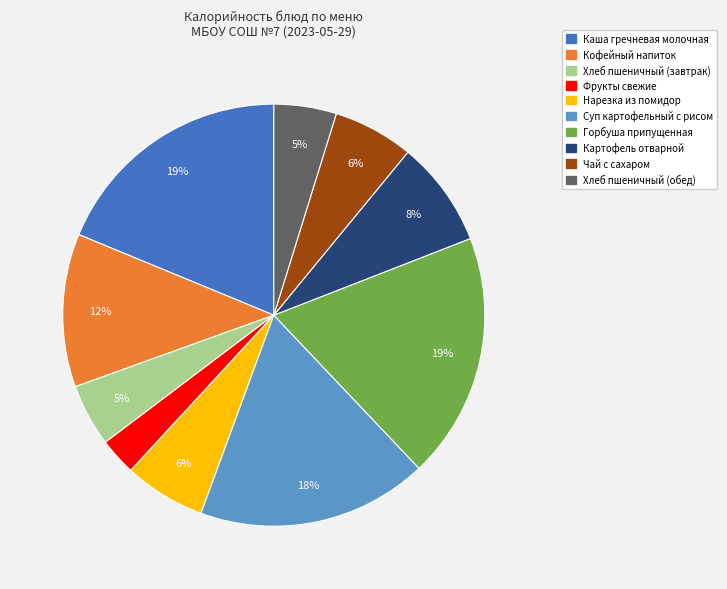

Does Хлеб пшеничный (завтрак) represent more than half of the total?

No